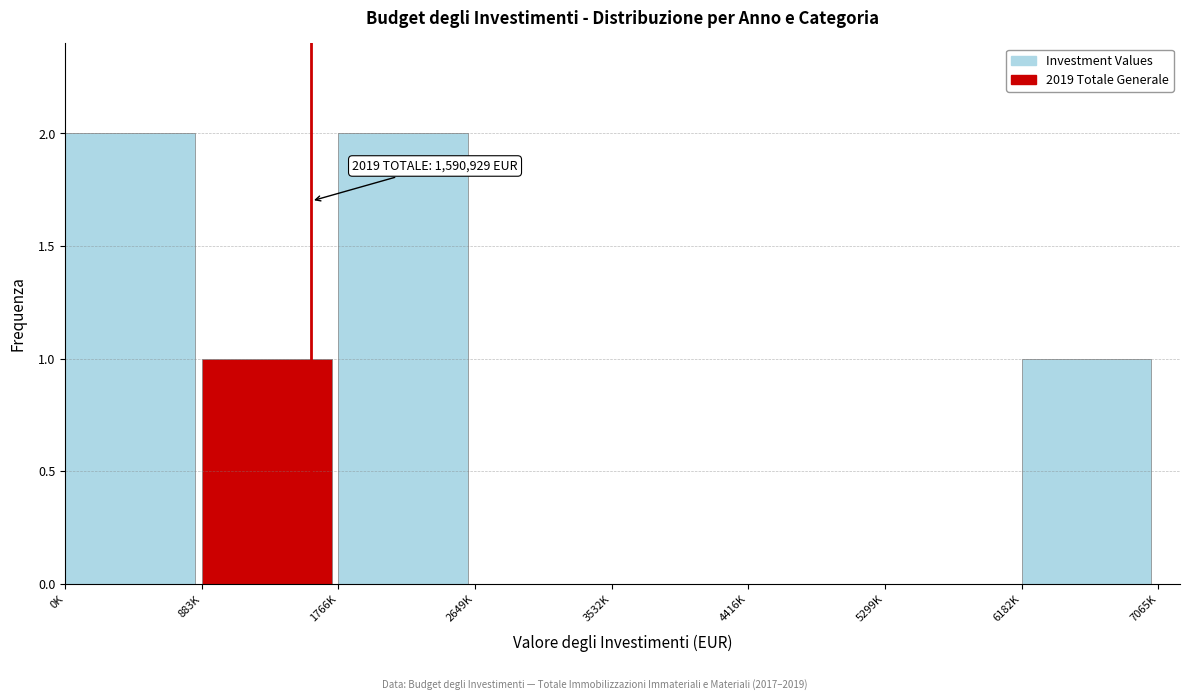

Reading left to right, what are all the values shown in this chart?

0K=2	883K=1	1766K=2	2649K=0	3532K=0	4416K=0	5299K=0	6182K=1